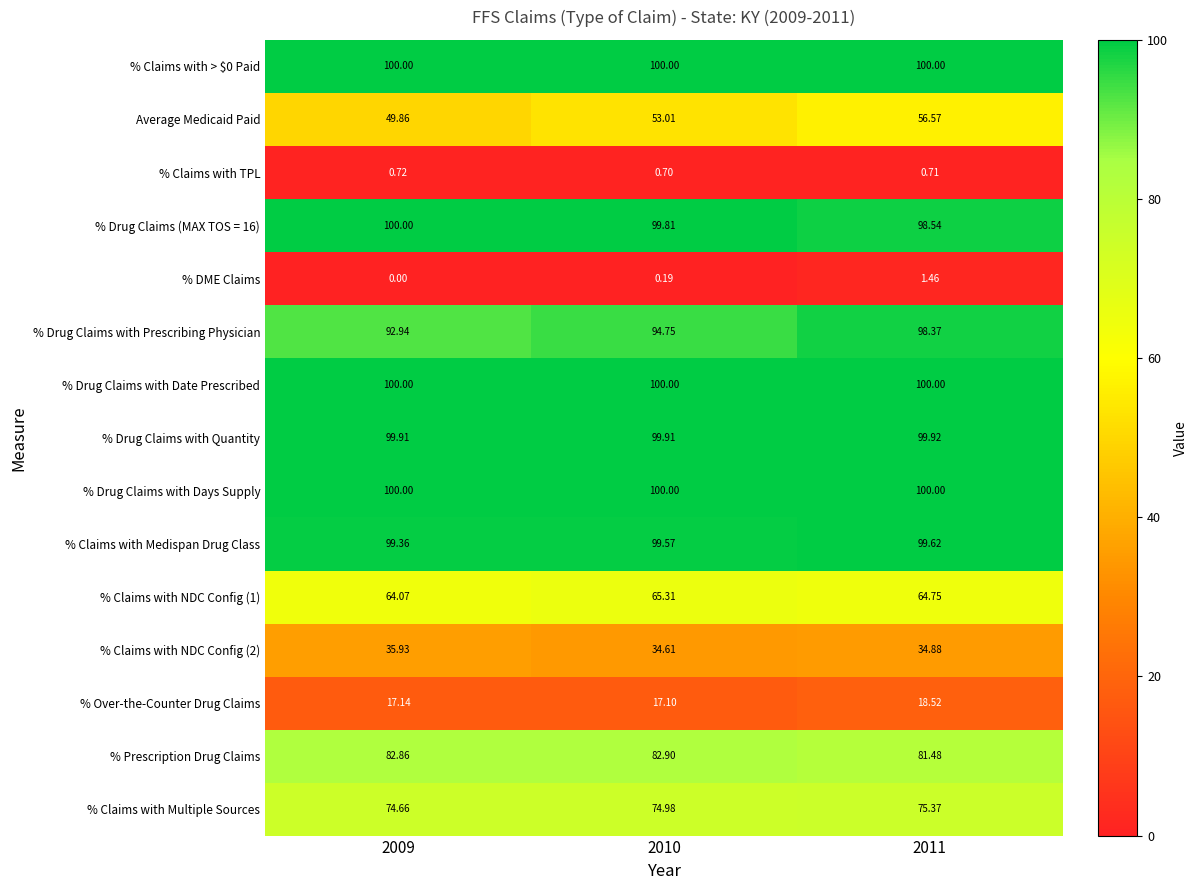

Which series changed the most between 2009 and 2011?

Average Medicaid Paid